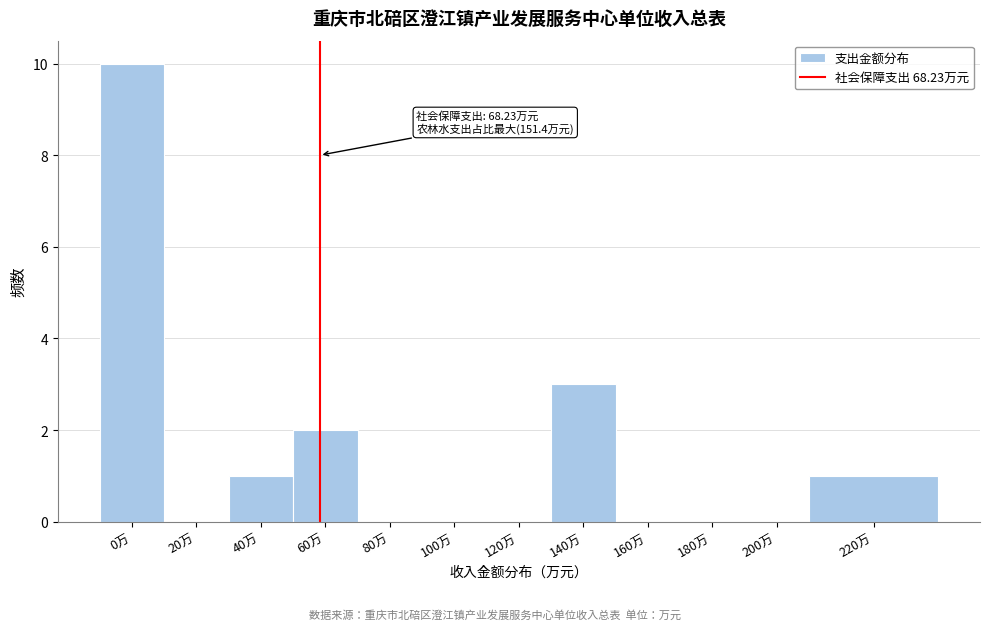

Reading left to right, transcribe all the data shown in this chart.

0万=10	20万=0	40万=1	60万=2	80万=0	100万=0	120万=0	140万=3	160万=0	180万=0	200万=0	220万=1